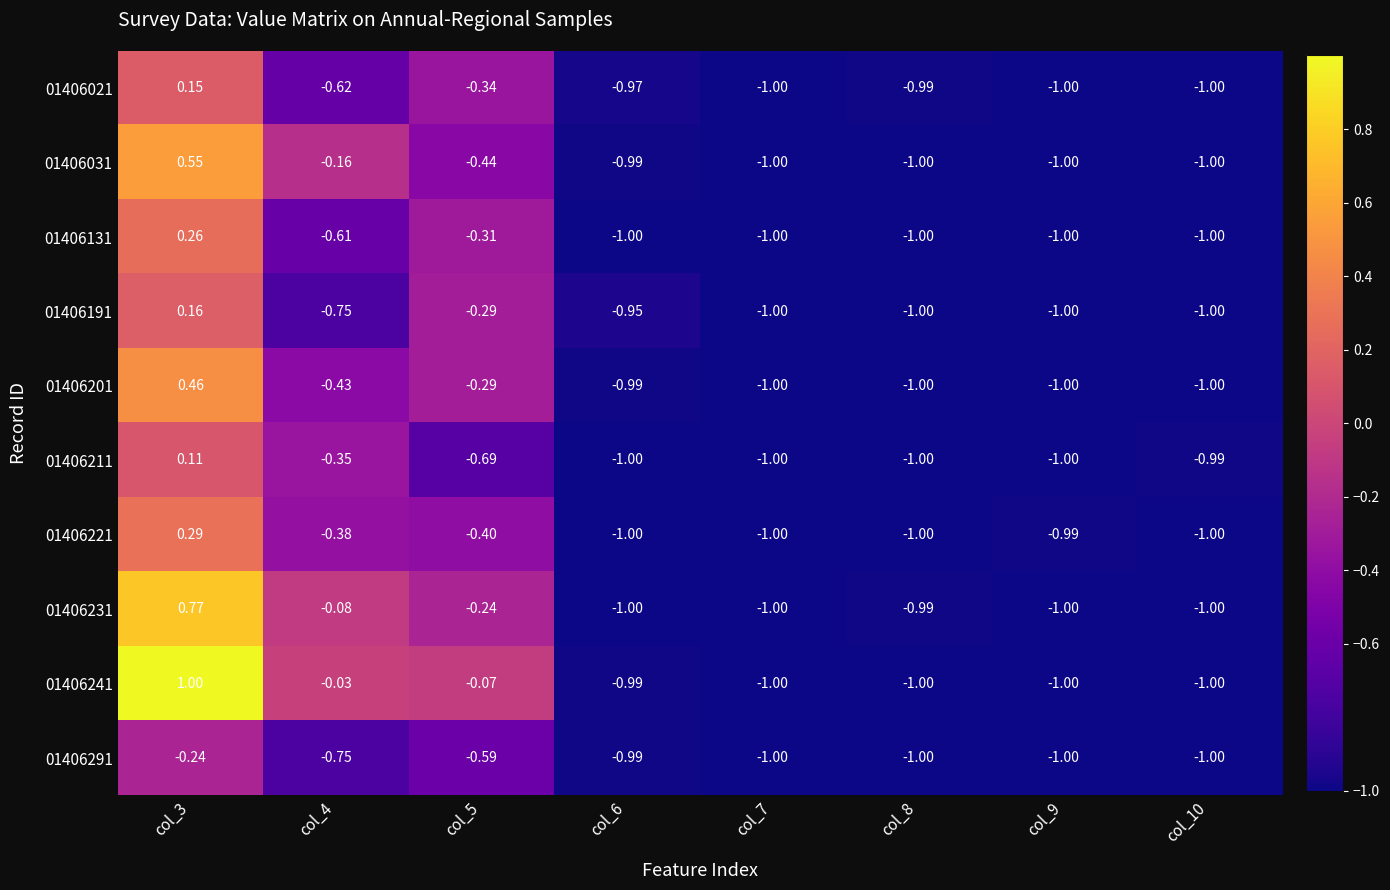

Is the value of 01406231 at col_7 greater than the value of 01406021 at col_6?

No